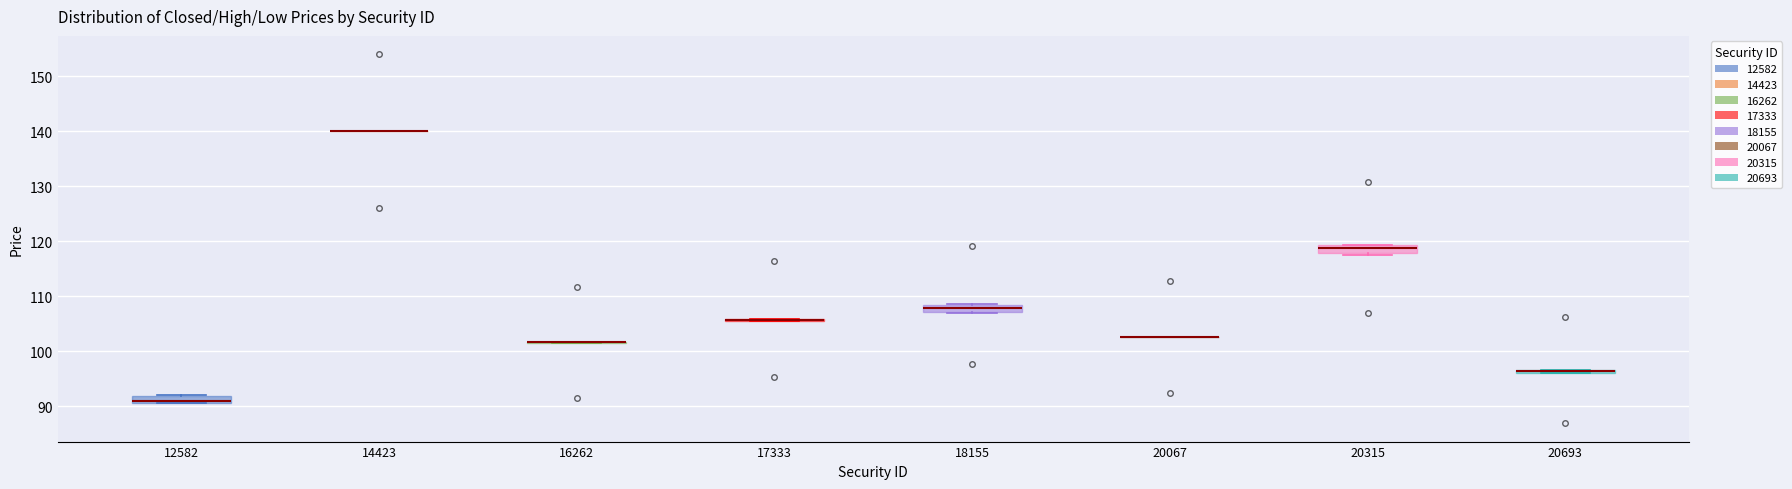

Where is the lower edge of the box at x = 20693 on the y-axis? The values are not printed on the chart, so give them approximately, as read against the axis.

96